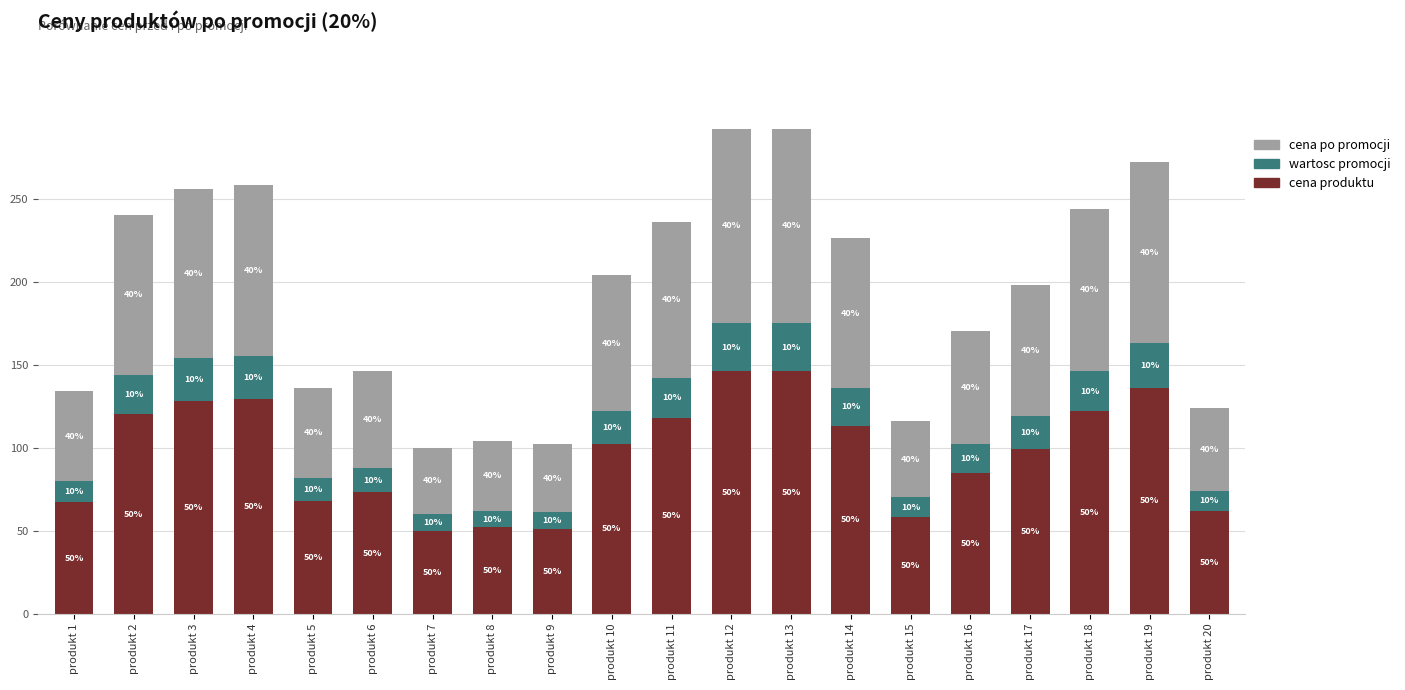

What is the sum of the cena produktu values at produkt 12 and produkt 3?

274